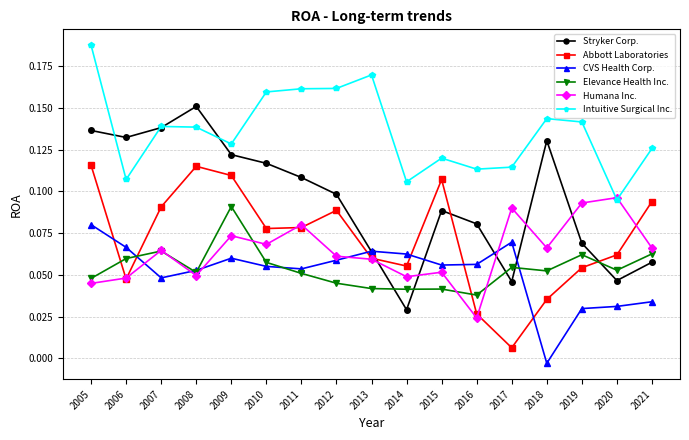

Rank the series at 2019 from highest to lowest value.

Intuitive Surgical Inc., Humana Inc., Stryker Corp., Elevance Health Inc., Abbott Laboratories, CVS Health Corp.